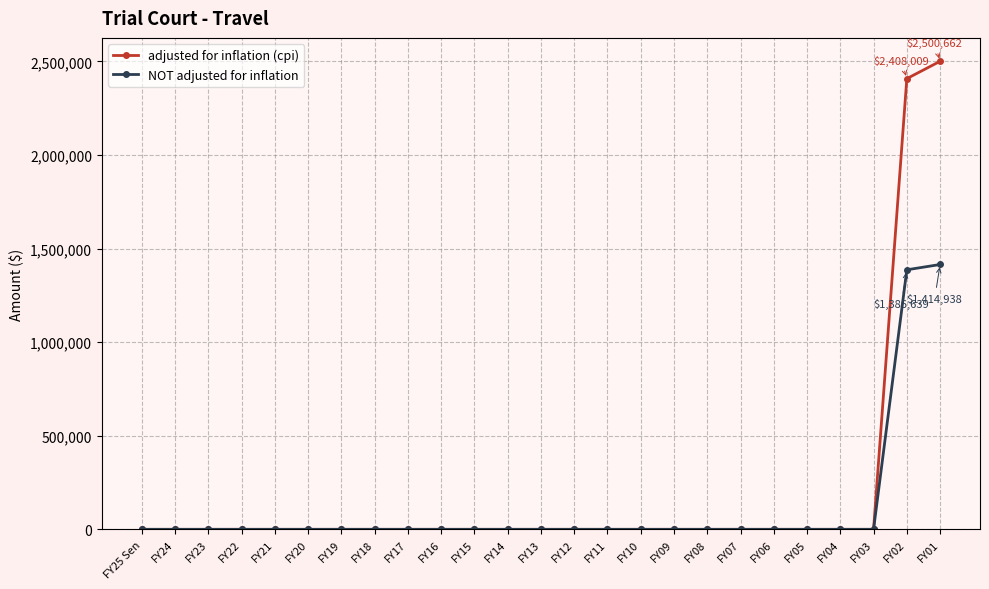

Which series has the largest total across all categories?

adjusted for inflation (cpi)